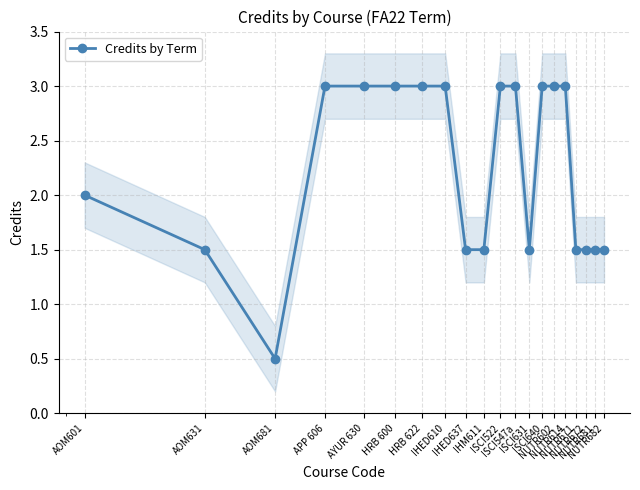

What is the label of the 6th point from the left?

HRB 600